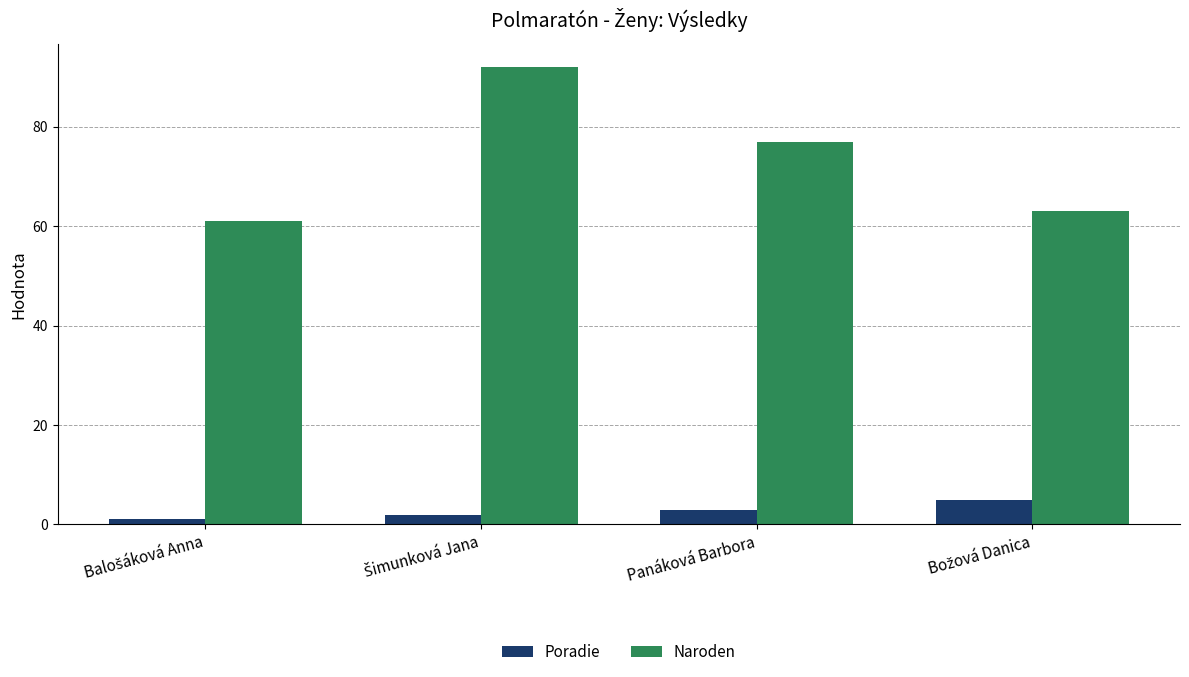

The value of Poradie at Panáková Barbora is 3. True or false?

True